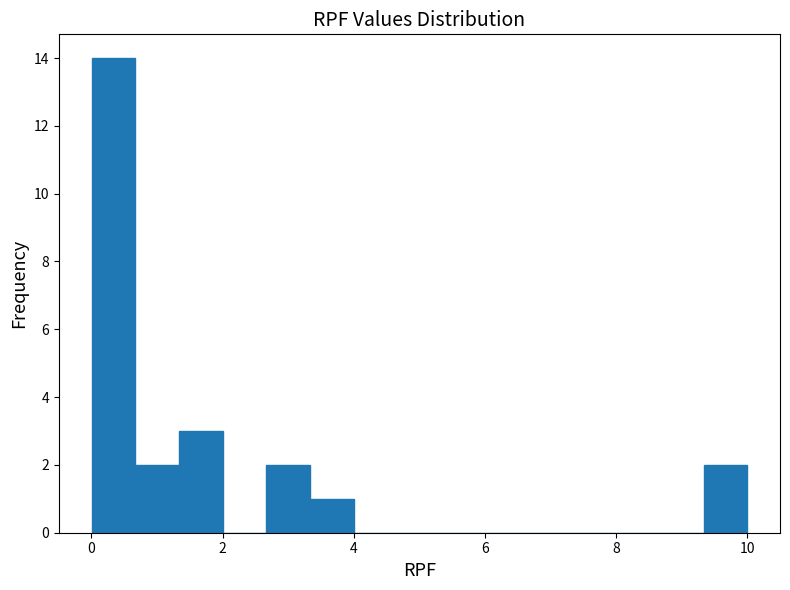

Around what value on the x-axis is the tallest bar? Give the approximate position of its centre, as read against the axis.

0.4